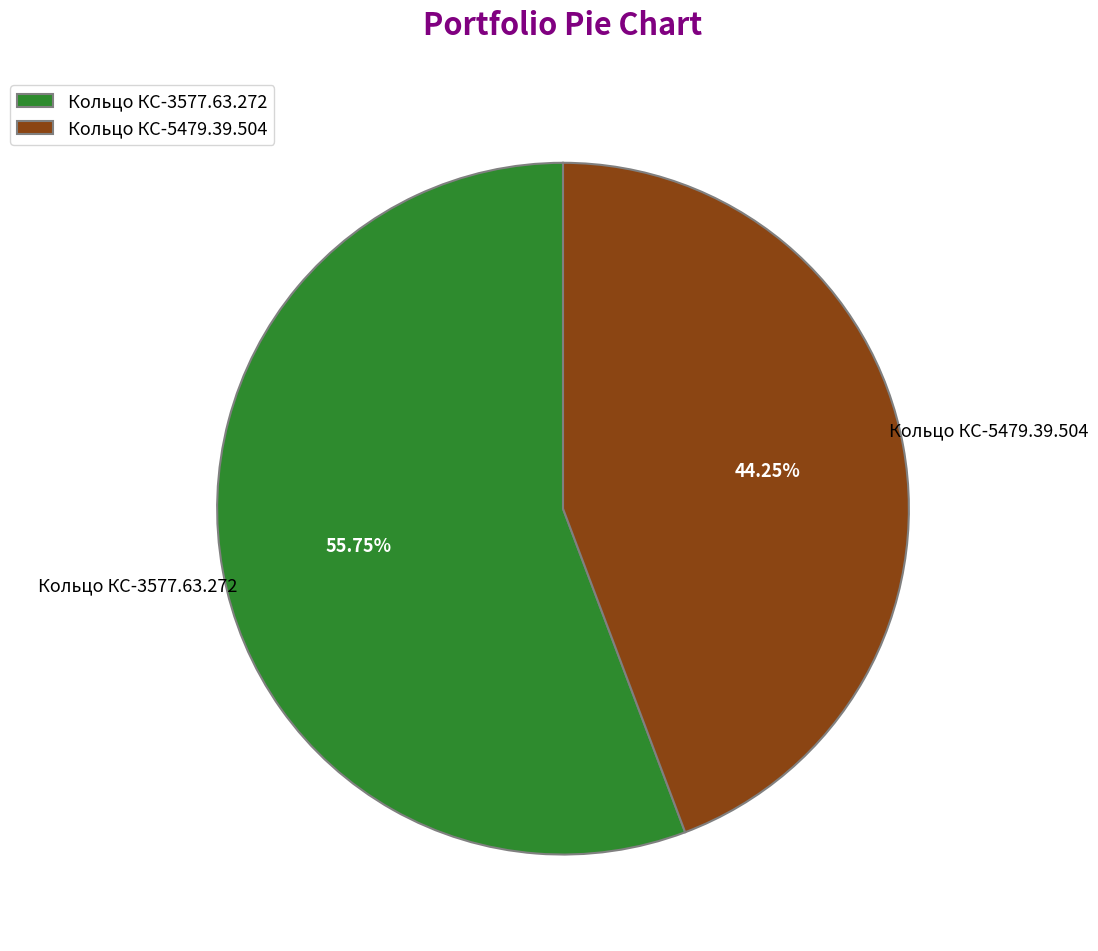

How many slices are in this pie chart?

2